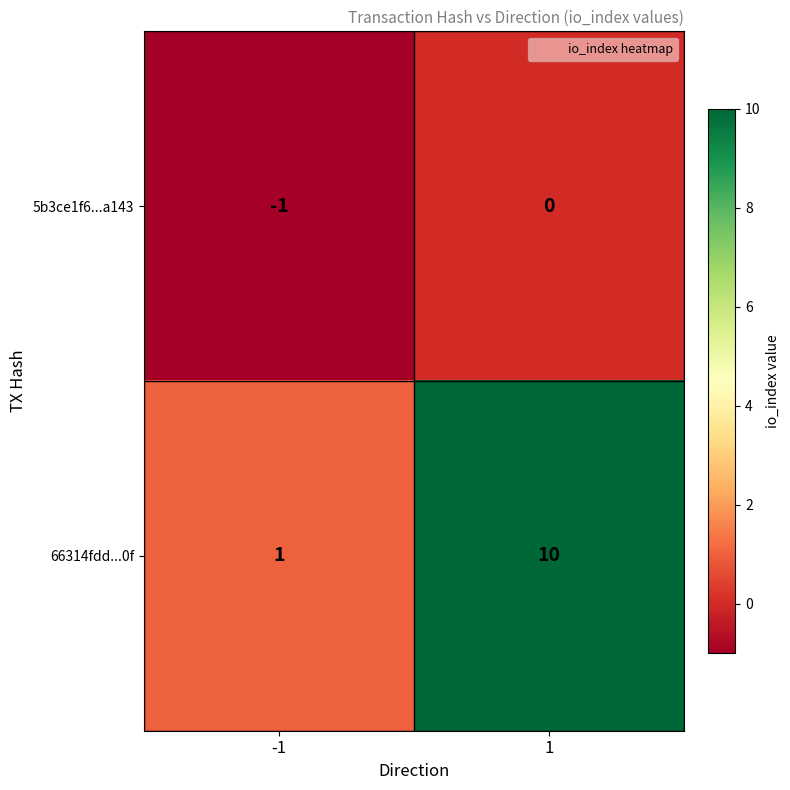

Which category has the lowest value across all series?

-1